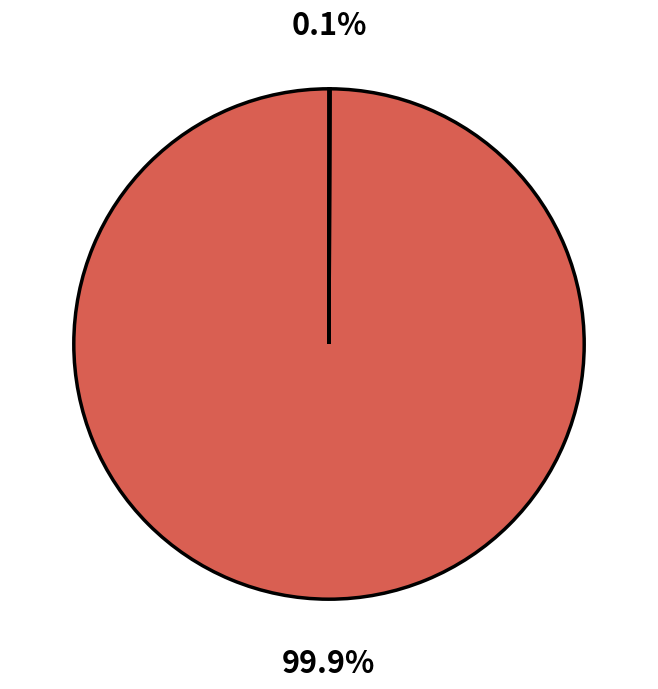

Is there a majority slice in this chart?

Yes